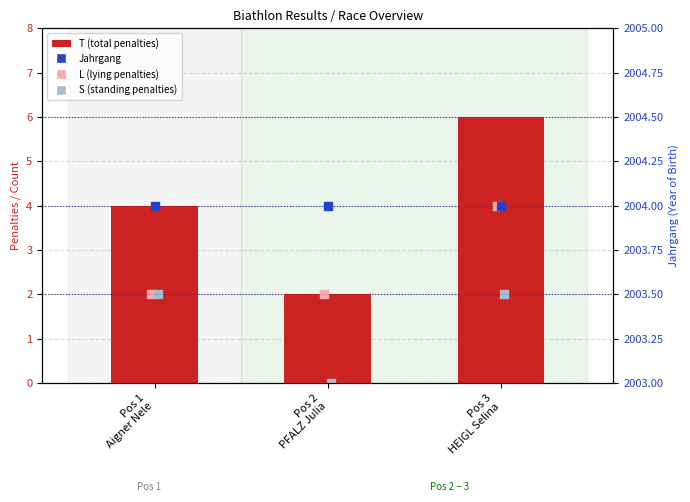

Which series contains the lowest Y value?

S (standing penalties)